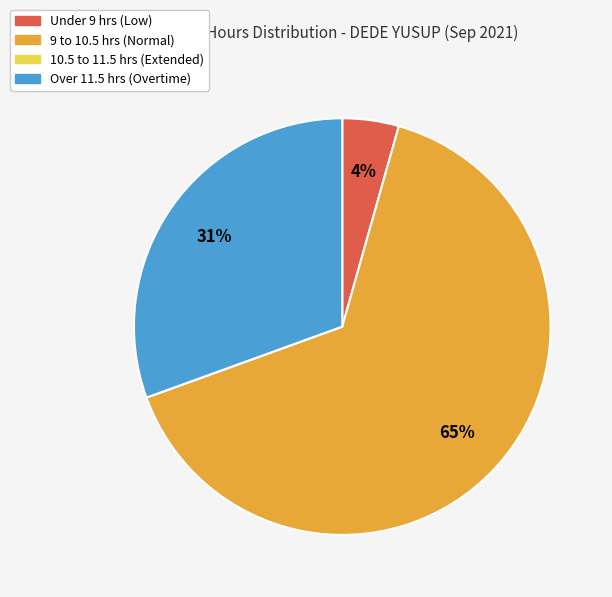

To the nearest percent, what is the average slice percentage?

25%